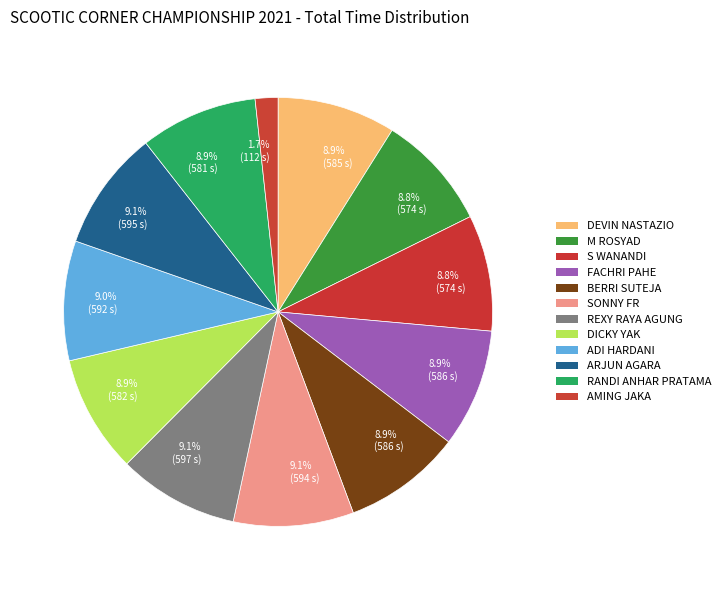

Does SONNY FR account for over 50% of the chart?

No